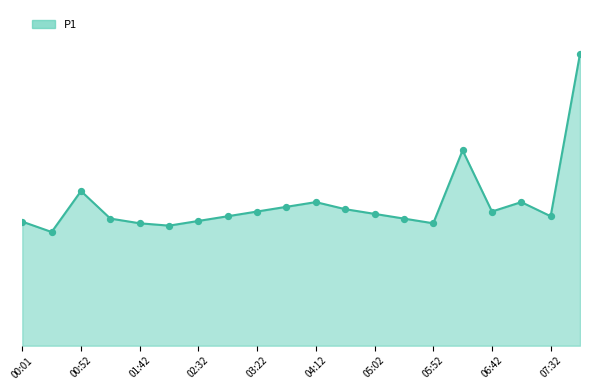

Does the chart have visible grid lines?

No